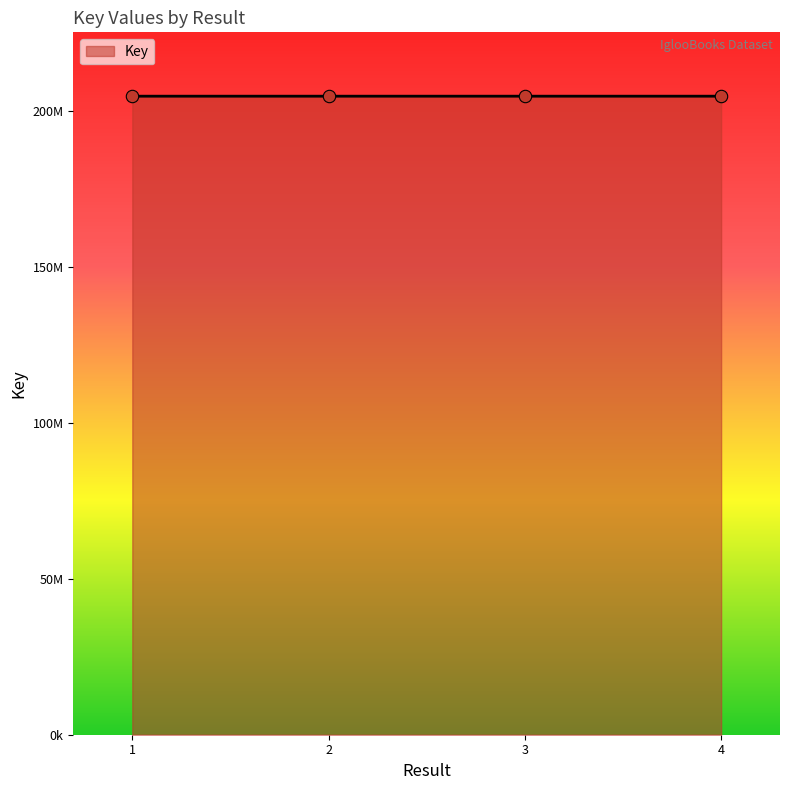

Between 4 and 2, which is larger?

4